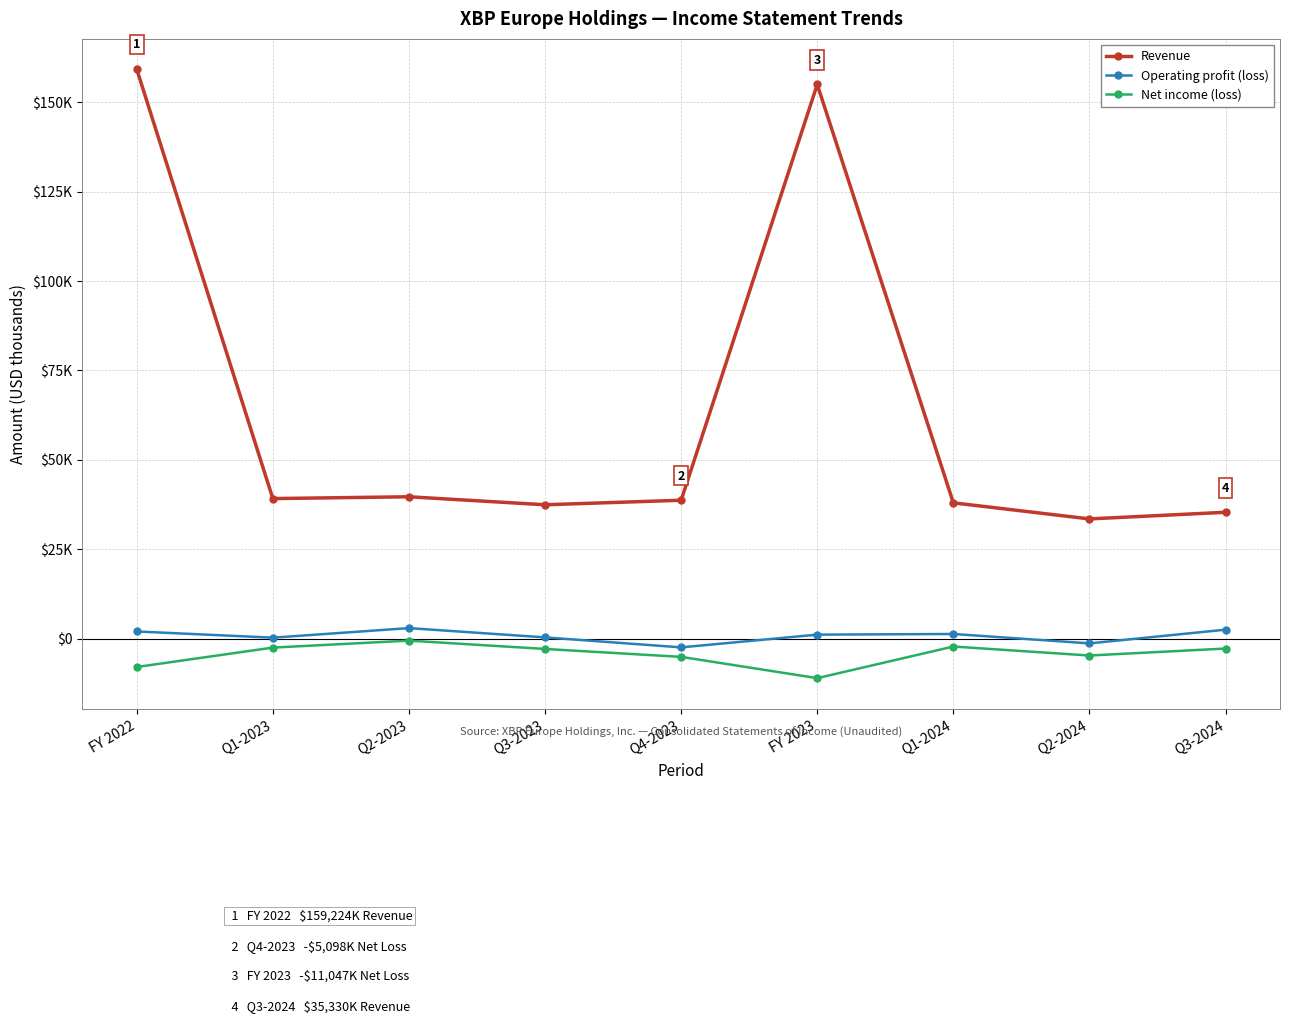

True or false: Revenue and Operating profit (loss) intersect in this chart.

False